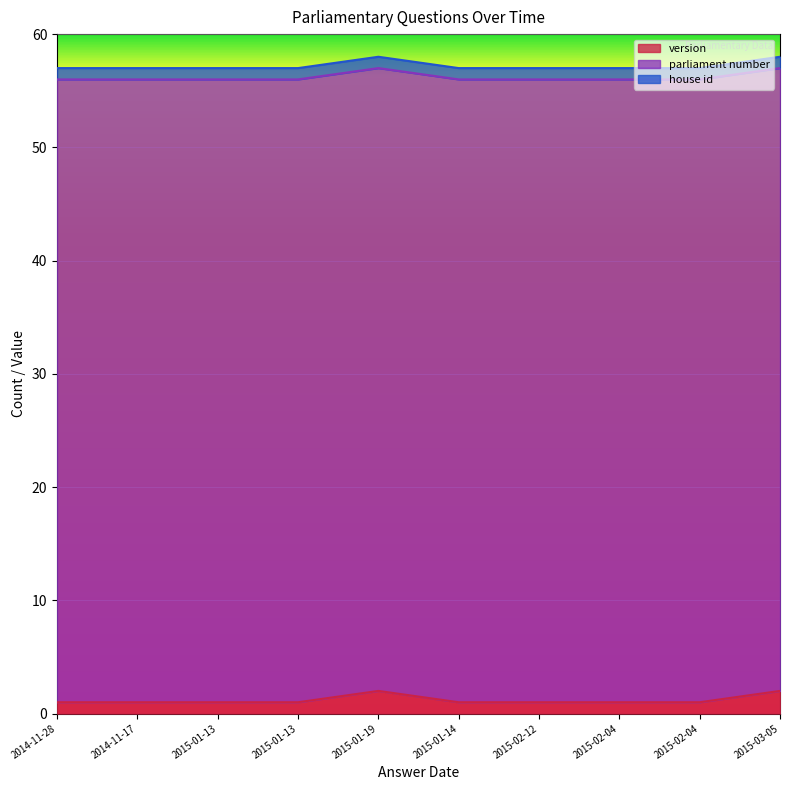

How many lines are shown in the chart?

3